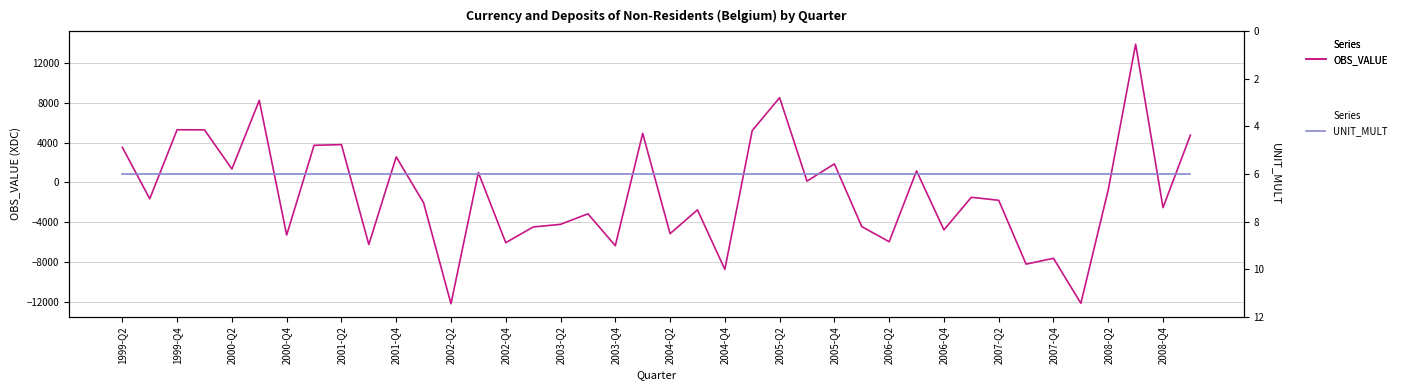

Which series ends up on top after the final intersection of UNIT_MULT and OBS_VALUE?

OBS_VALUE